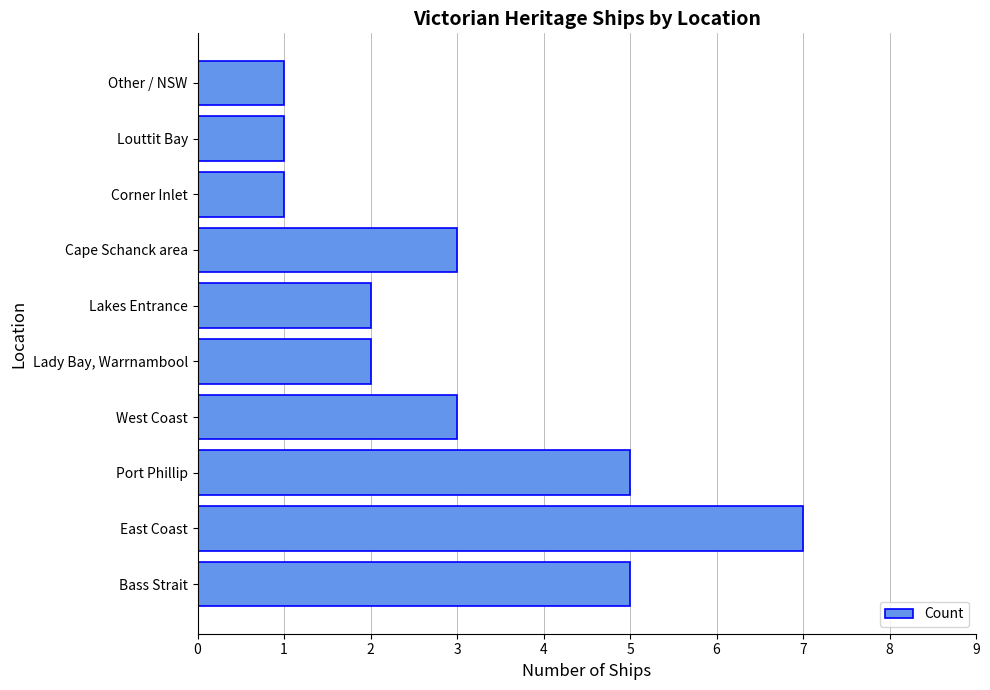

What is the sum of the values at Lady Bay, Warrnambool and Cape Schanck area?

5